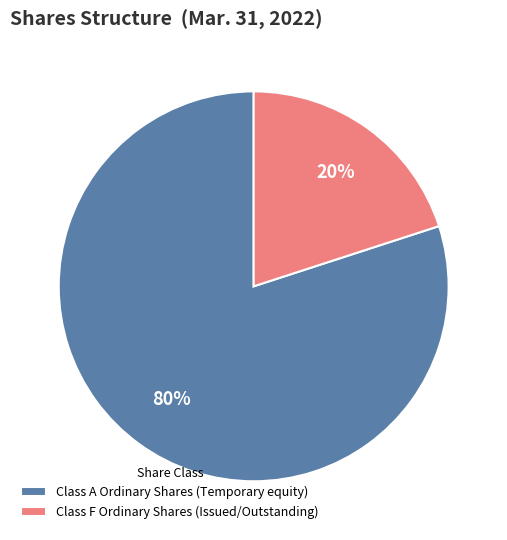

True or false: Class F Ordinary Shares (Issued/Outstanding) accounts for 20% of the total.

True